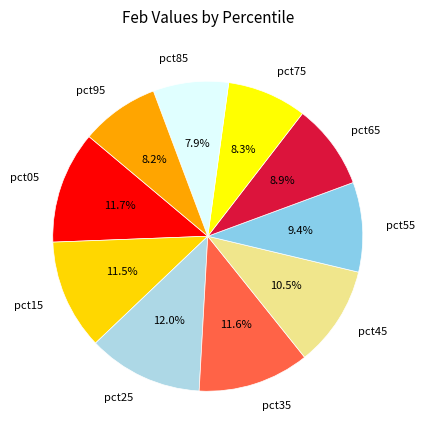

Between pct25 and pct65, which is larger?

pct25